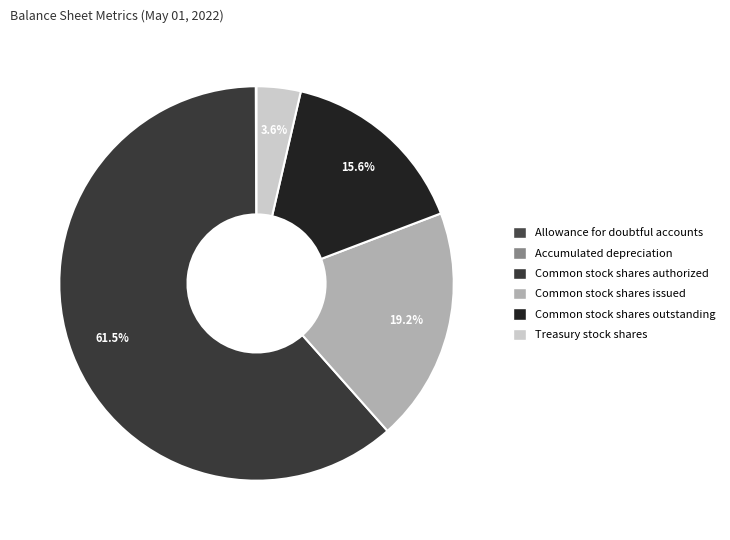

What percentage is the Treasury stock shares slice, to the nearest percent?

4%